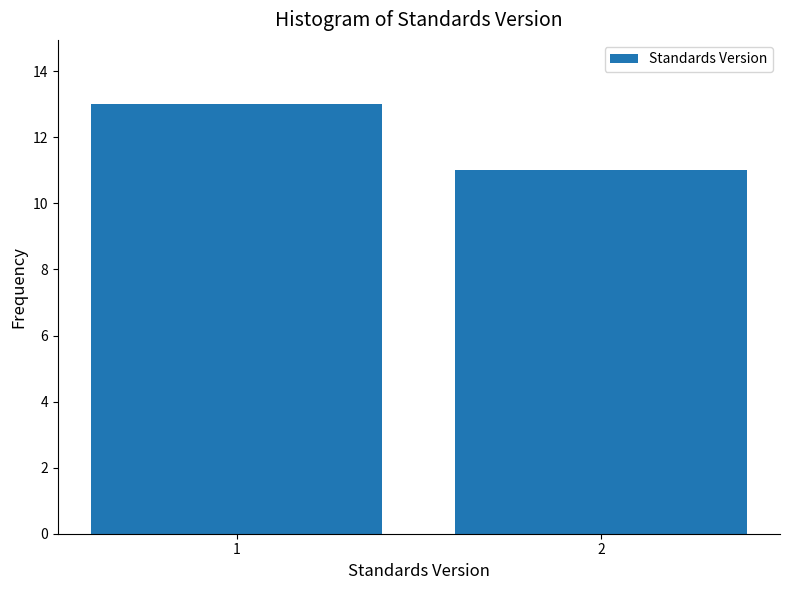

Reading right to left, what are all the values shown in this chart?

11	13